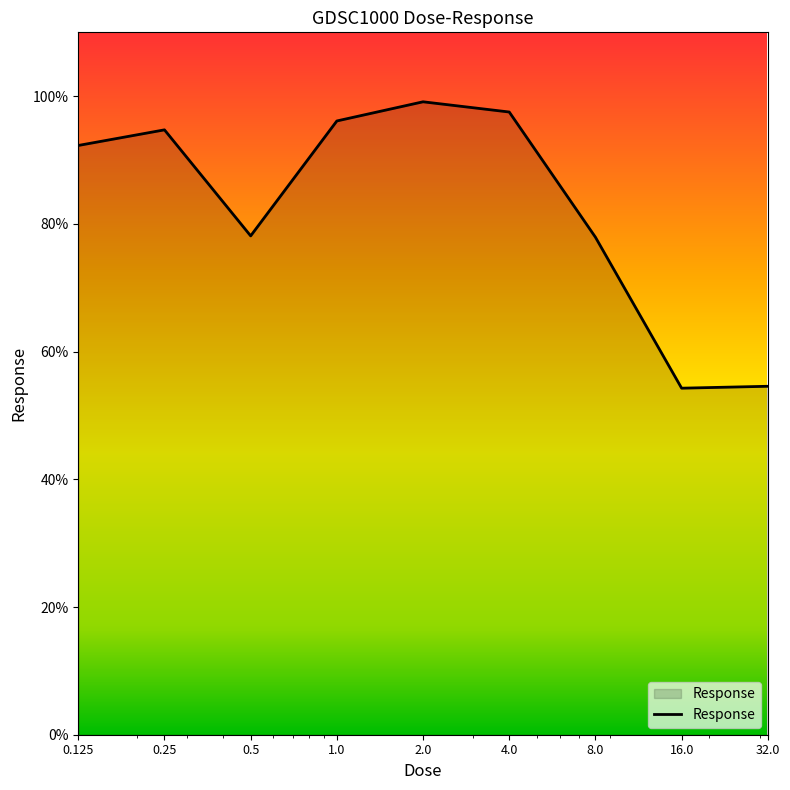

What is the maximum value shown in the chart?

99.1